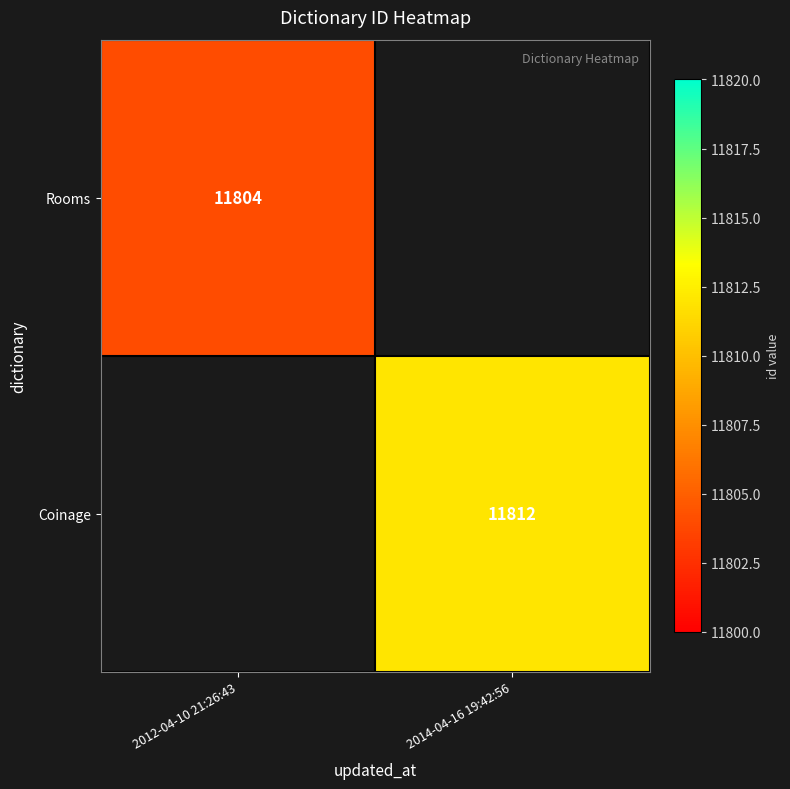

True or false: Coinage has a value of 11812 at 2014-04-16 19:42:56.

True